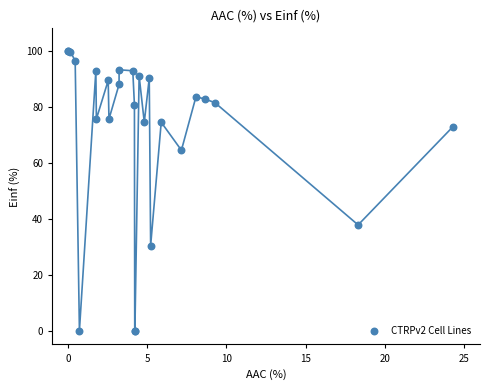

What Y value in the scatter plot is closest to 50?

37.7